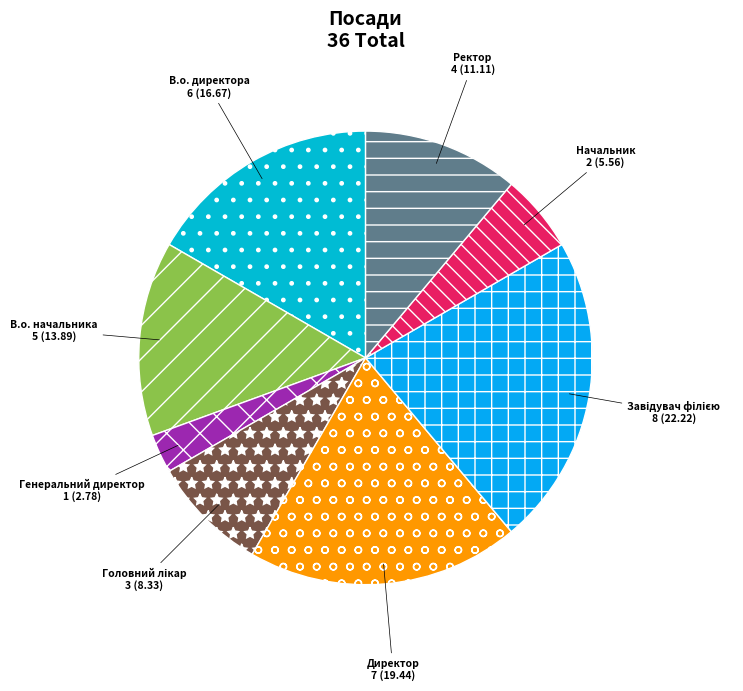

True or false: Генеральний директор accounts for 3% of the total.

True